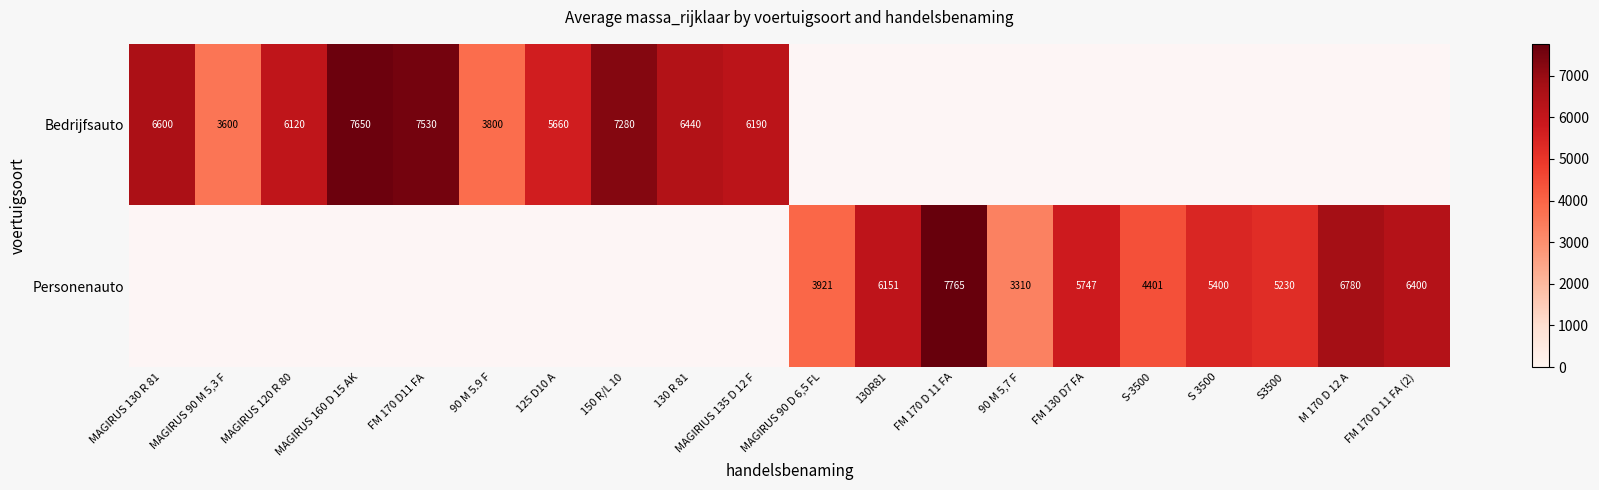

Is it true that Personenauto equals 4401 at S-3500?

True